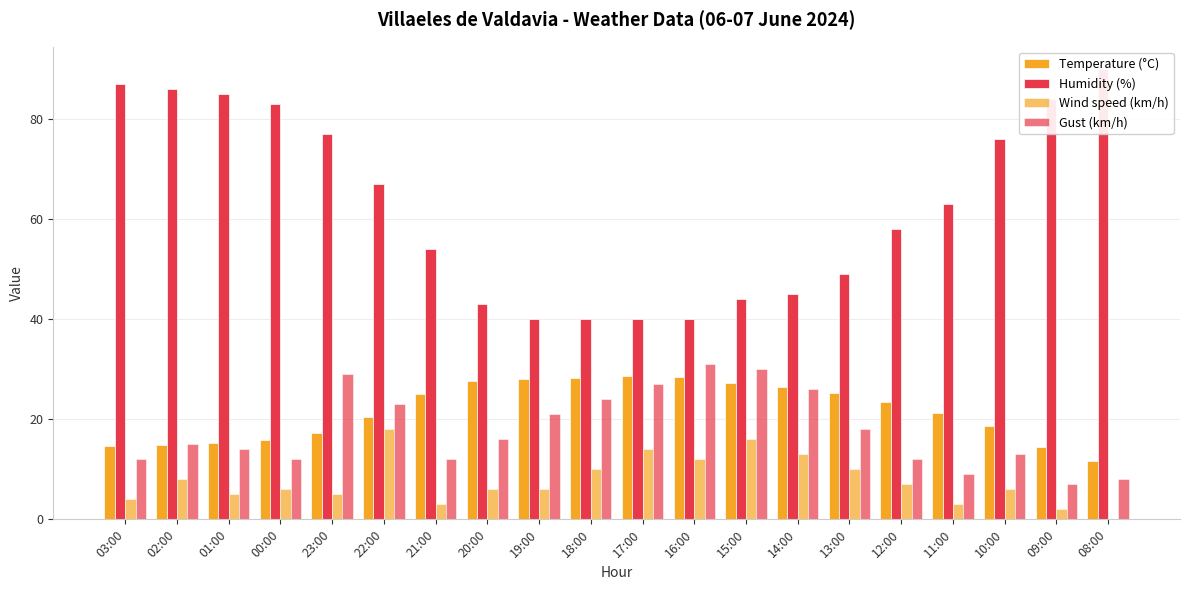

Reading left to right, what are all the values shown in this chart?

Temperature (°C): 03:00=14.6	02:00=14.9	01:00=15.2	00:00=15.9	23:00=17.2	22:00=20.4	21:00=25.1	20:00=27.6	19:00=28.1	18:00=28.3	17:00=28.6	16:00=28.4	15:00=27.3	14:00=26.5	13:00=25.3	12:00=23.5	11:00=21.3	10:00=18.7	09:00=14.5	08:00=11.6
Humidity (%): 03:00=87.0	02:00=86.0	01:00=85.0	00:00=83.0	23:00=77.0	22:00=67.0	21:00=54.0	20:00=43.0	19:00=40.0	18:00=40.0	17:00=40.0	16:00=40.0	15:00=44.0	14:00=45.0	13:00=49.0	12:00=58.0	11:00=63.0	10:00=76.0	09:00=84.0	08:00=90.0
Wind speed (km/h): 03:00=4.0	02:00=8.0	01:00=5.0	00:00=6.0	23:00=5.0	22:00=18.0	21:00=3.0	20:00=6.0	19:00=6.0	18:00=10.0	17:00=14.0	16:00=12.0	15:00=16.0	14:00=13.0	13:00=10.0	12:00=7.0	11:00=3.0	10:00=6.0	09:00=2.0	08:00=0.0
Gust (km/h): 03:00=12.0	02:00=15.0	01:00=14.0	00:00=12.0	23:00=29.0	22:00=23.0	21:00=12.0	20:00=16.0	19:00=21.0	18:00=24.0	17:00=27.0	16:00=31.0	15:00=30.0	14:00=26.0	13:00=18.0	12:00=12.0	11:00=9.0	10:00=13.0	09:00=7.0	08:00=8.0